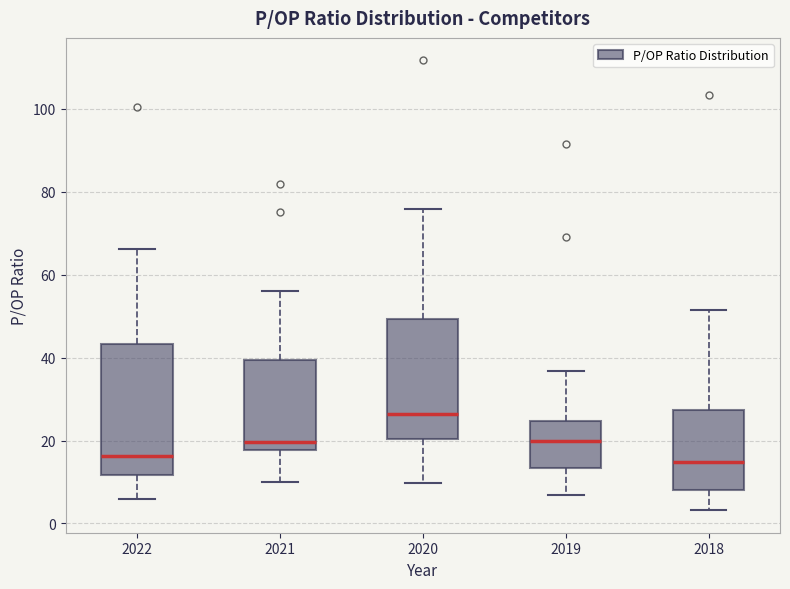

Where does the median line of the box at x = 2020 sit on the y-axis? The values are not printed on the chart, so give them approximately, as read against the axis.

26